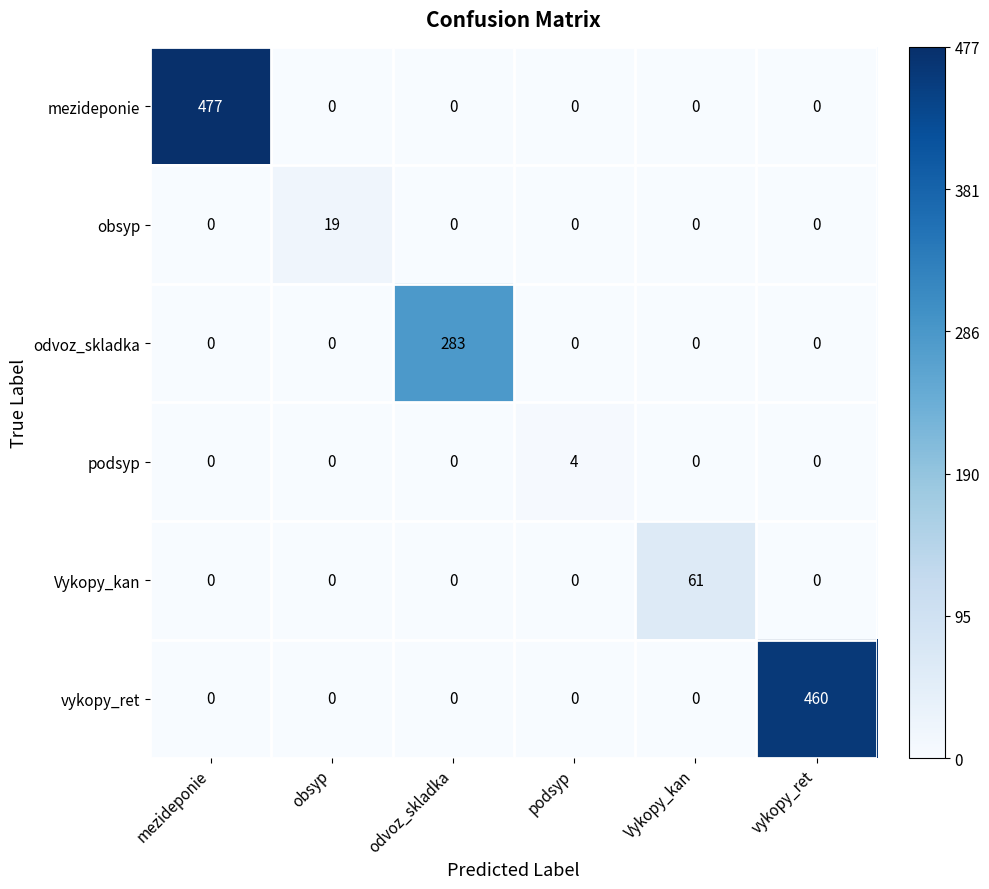

The value of vykopy_ret at Vykopy_kan is 0. True or false?

True